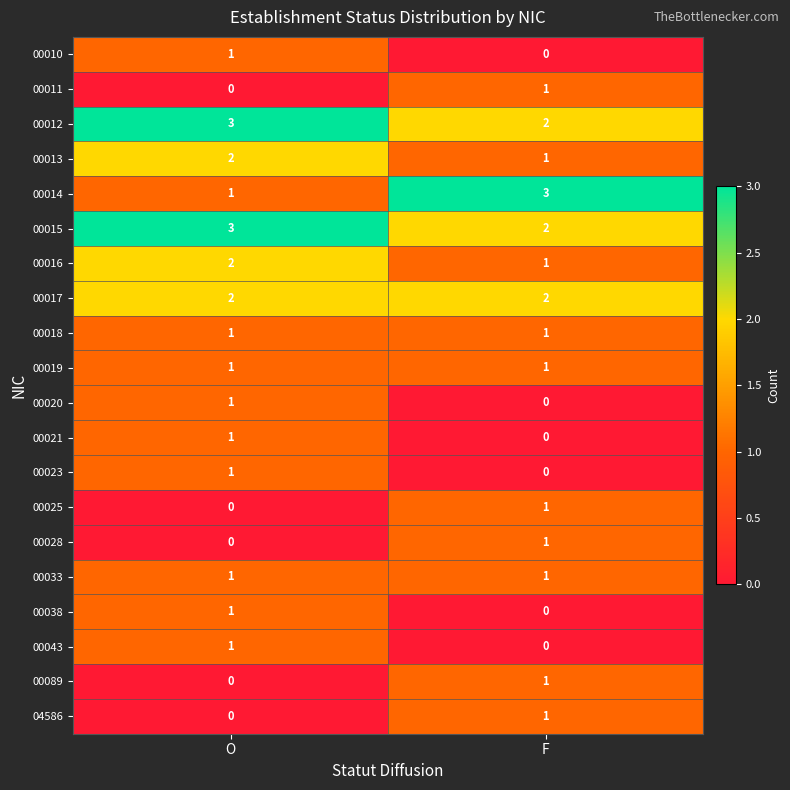

What is the spread (max minus min) of values at O?

3